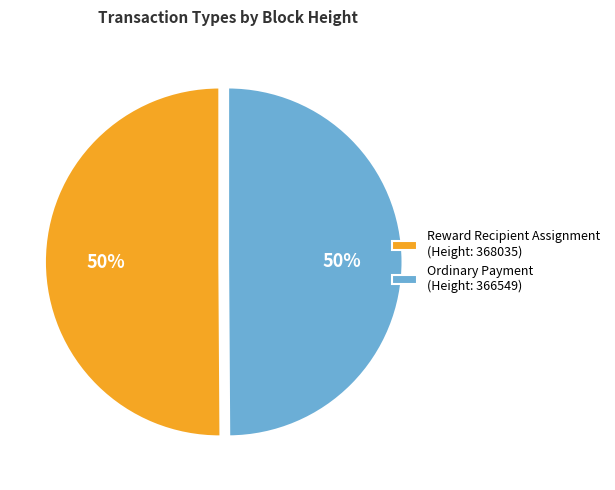

To the nearest percent, what is the combined percentage of Ordinary Payment (Height: 366549) and Reward Recipient Assignment (Height: 368035)?

100%